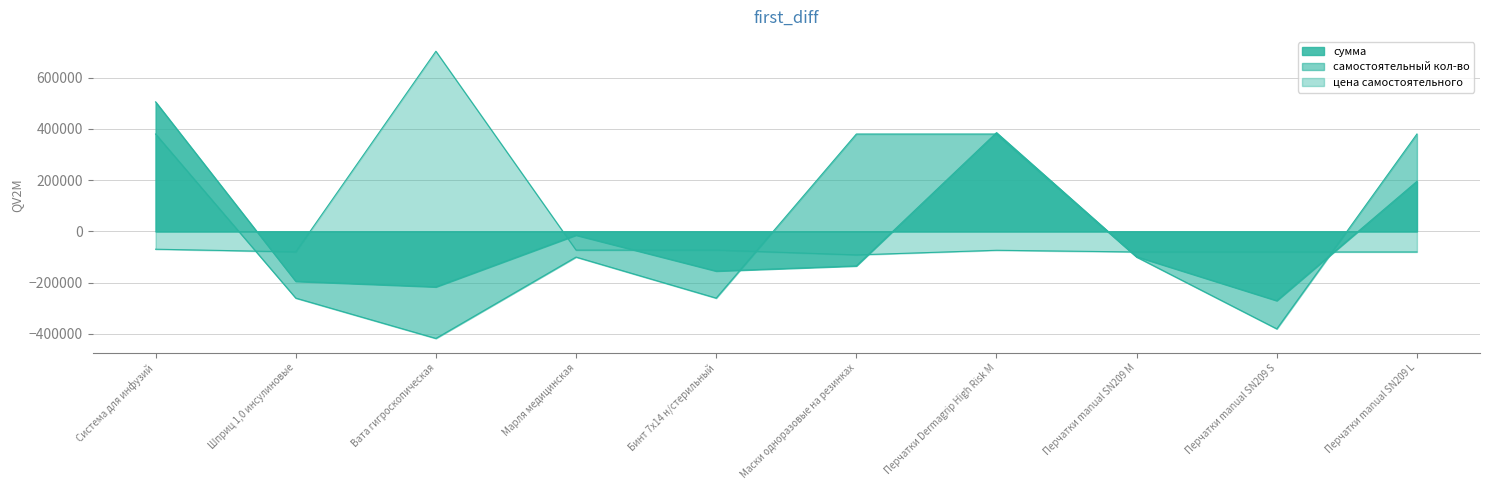

True or false: цена самостоятельного has more than 0 points higher than both neighbors.

True